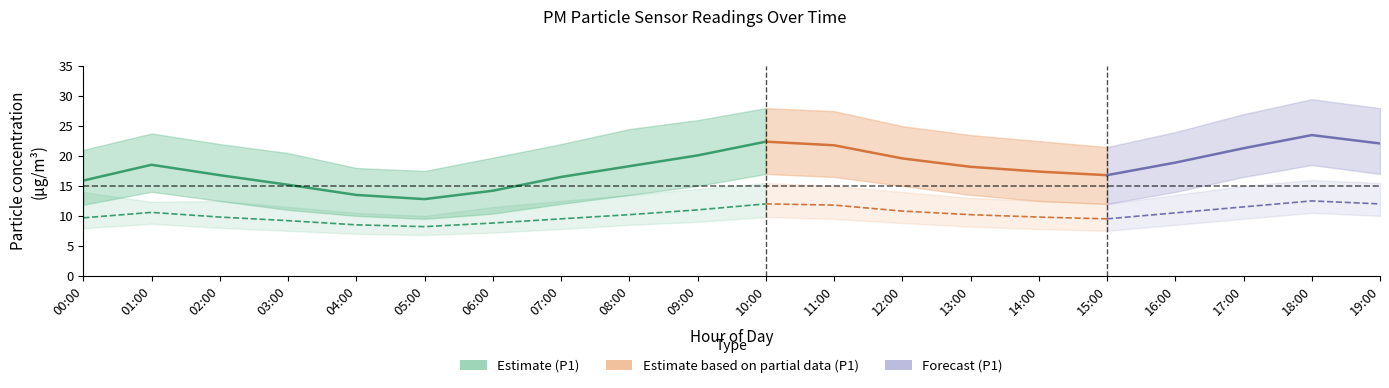

Which category has the highest value in the P1_lower series?

18:00